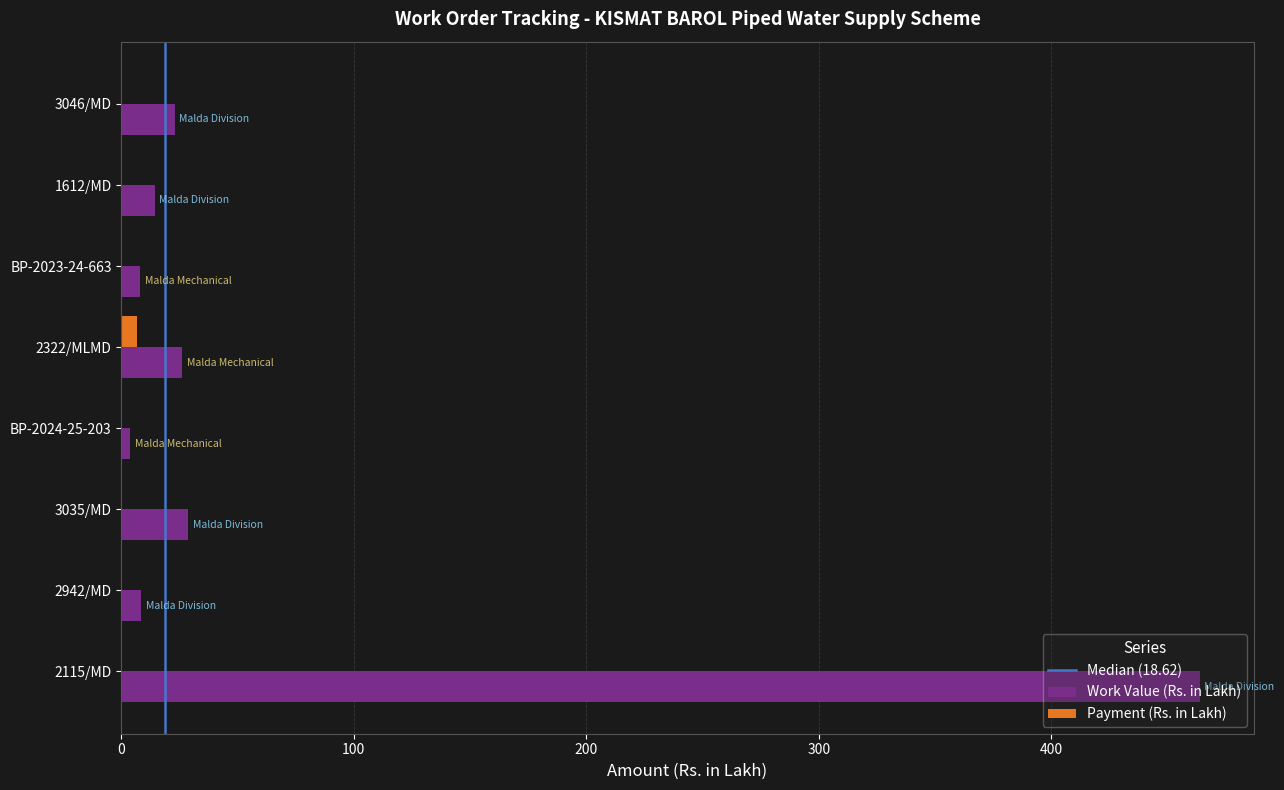

The value of Payment (Rs. in Lakh) at 1612/MD is 0.0. True or false?

True